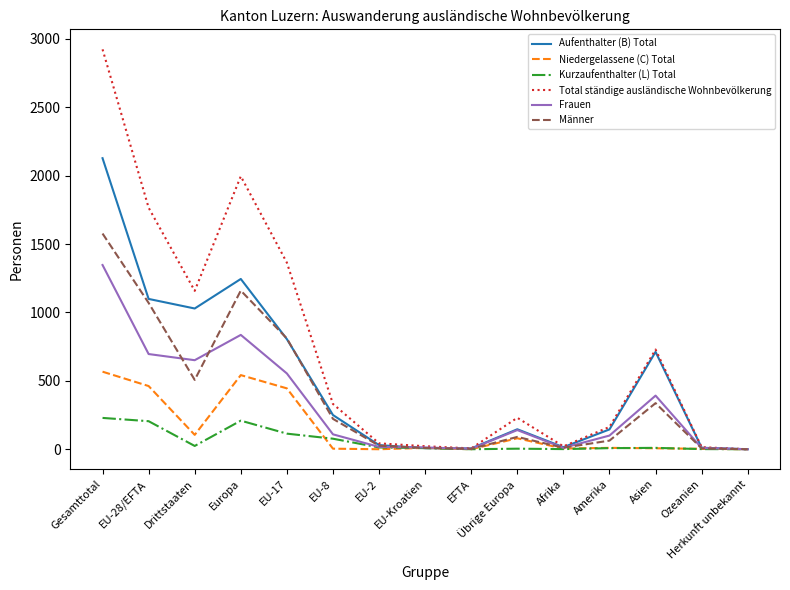

Rank the series by their maximum value, from lowest to highest.

Kurzaufenthalter (L) Total, Niedergelassene (C) Total, Frauen, Männer, Aufenthalter (B) Total, Total ständige ausländische Wohnbevölkerung